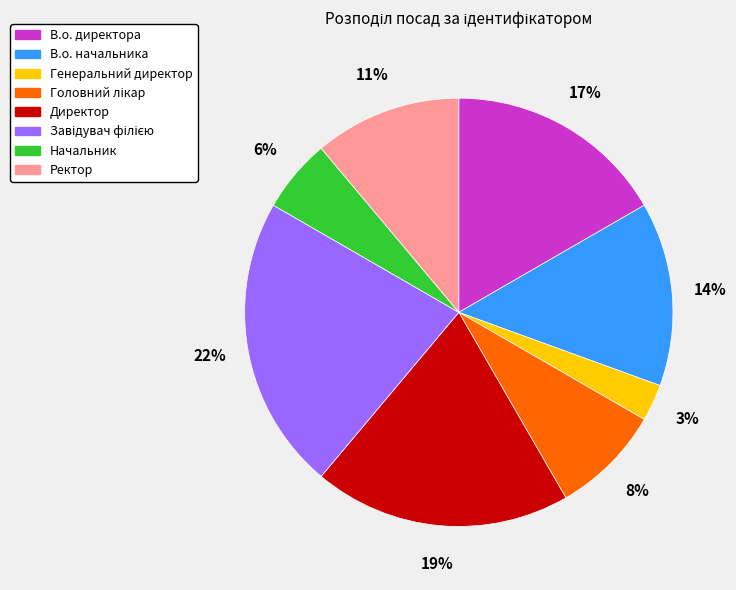

How many segments does this pie chart have?

8